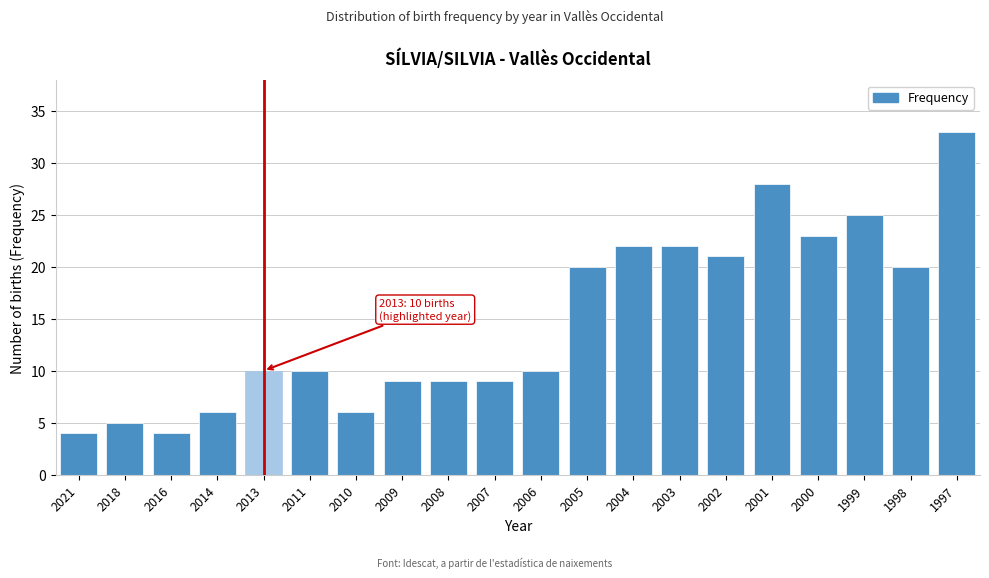

Reading left to right, transcribe all the data shown in this chart.

4	5	4	6	10	10	6	9	9	9	10	20	22	22	21	28	23	25	20	33